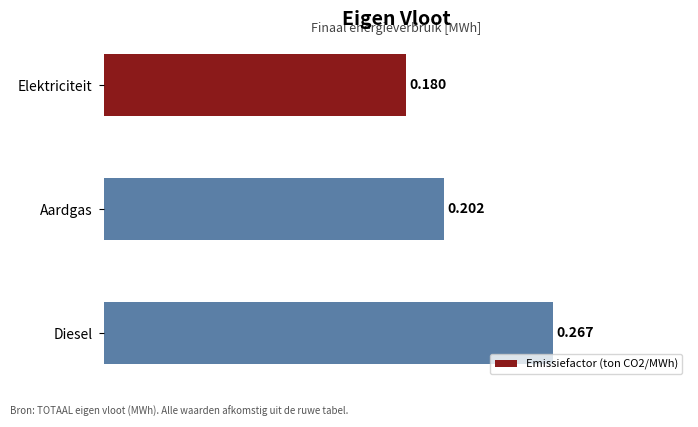

Which category has the highest value across all series?

Diesel